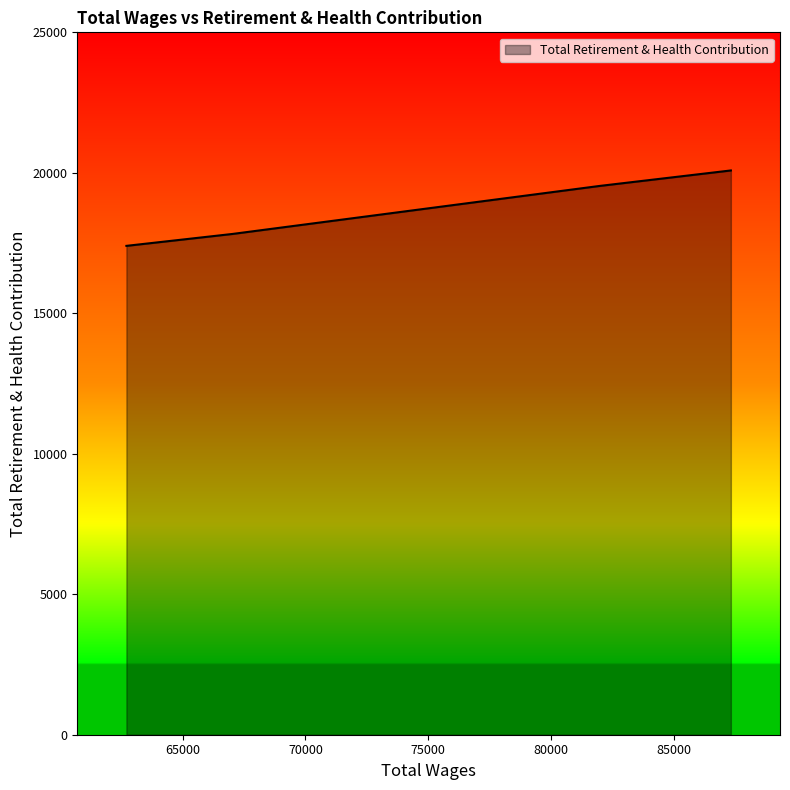

What is the label of the 5th point from the right?

87317.0